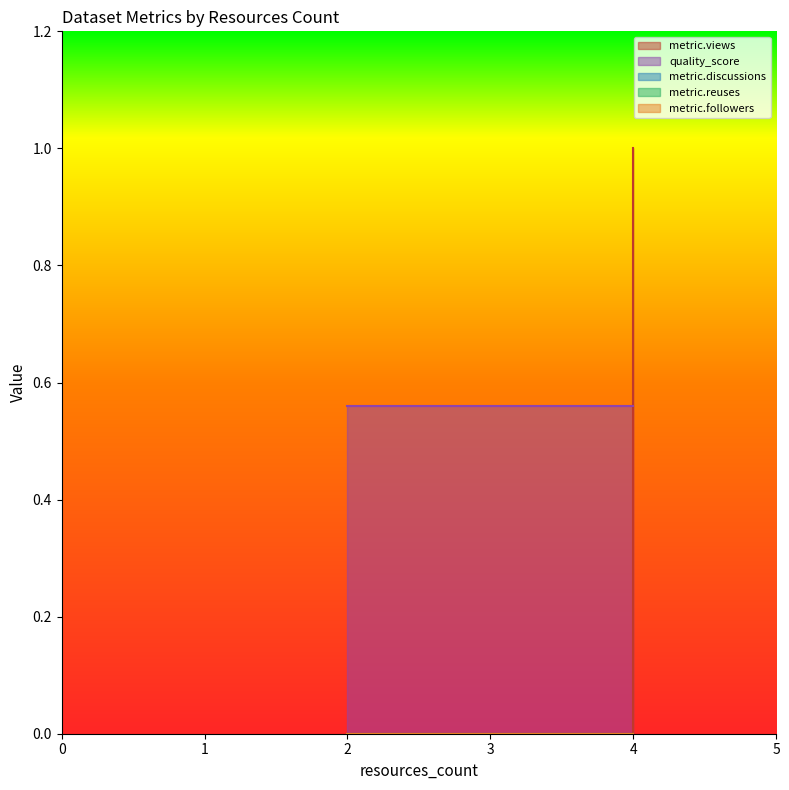

Which series changed the most between 2 and 4?

metric.views